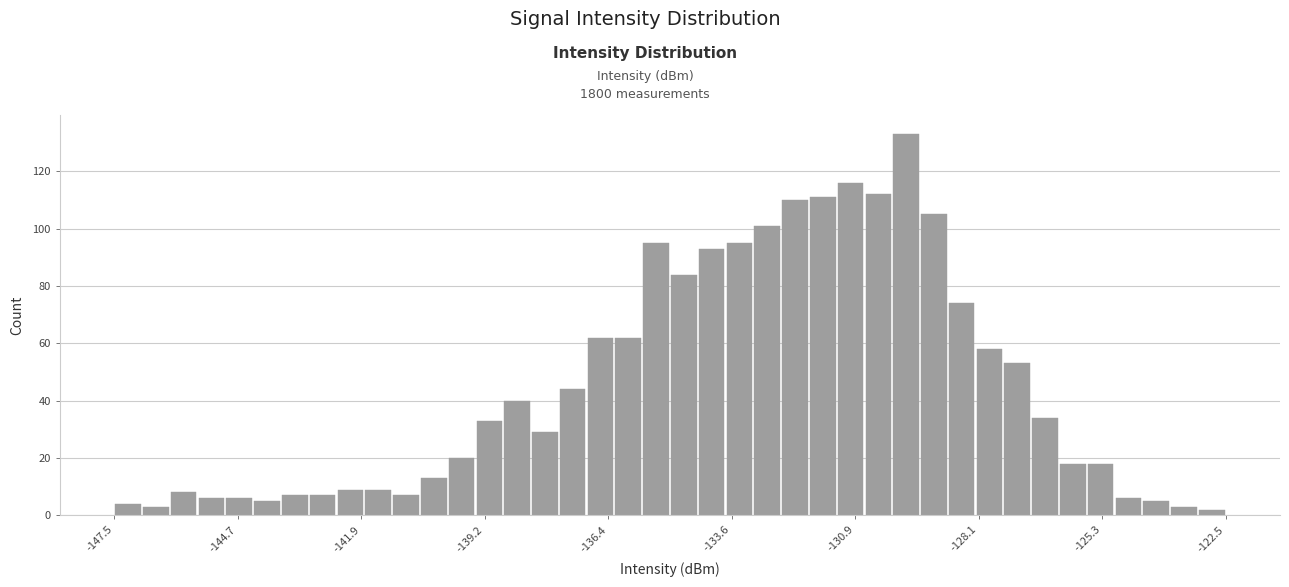

Read against the x-axis, roughly where is the centre of the tallest bar?

-129.5